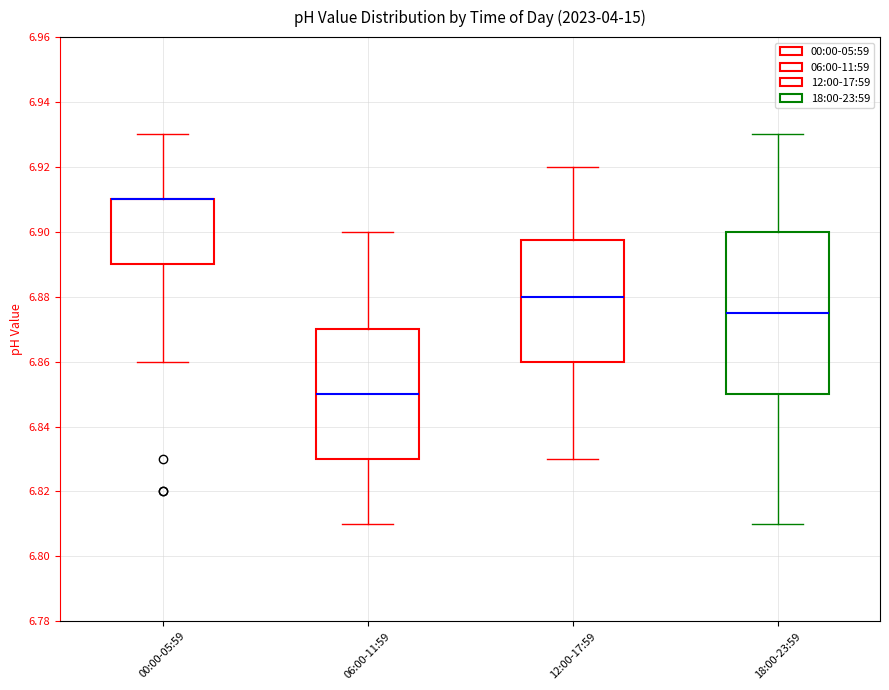

Comparing the boxes themselves (not the whiskers), which one is the tallest?

18:00-23:59